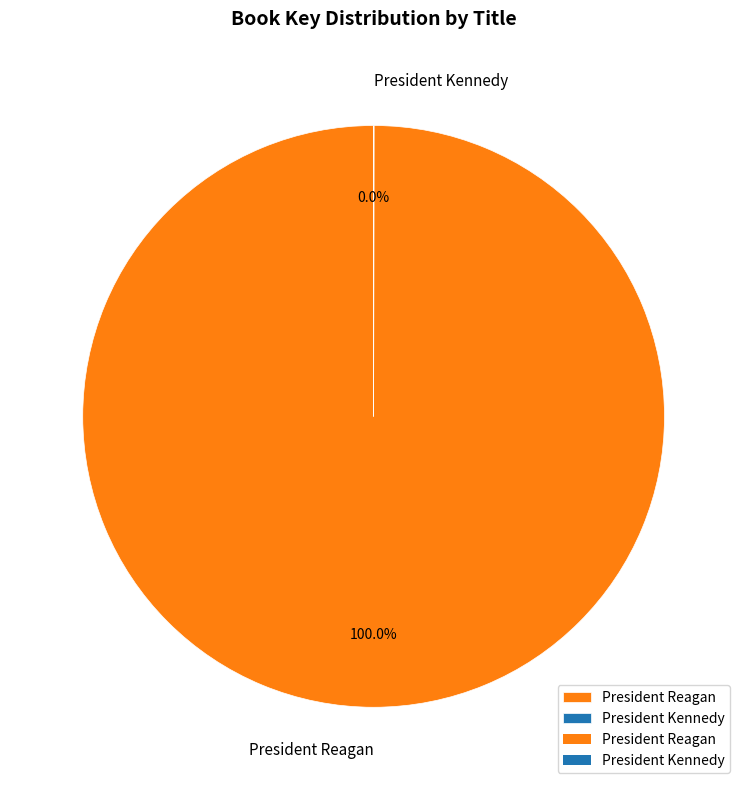

Does any single category account for the majority?

Yes